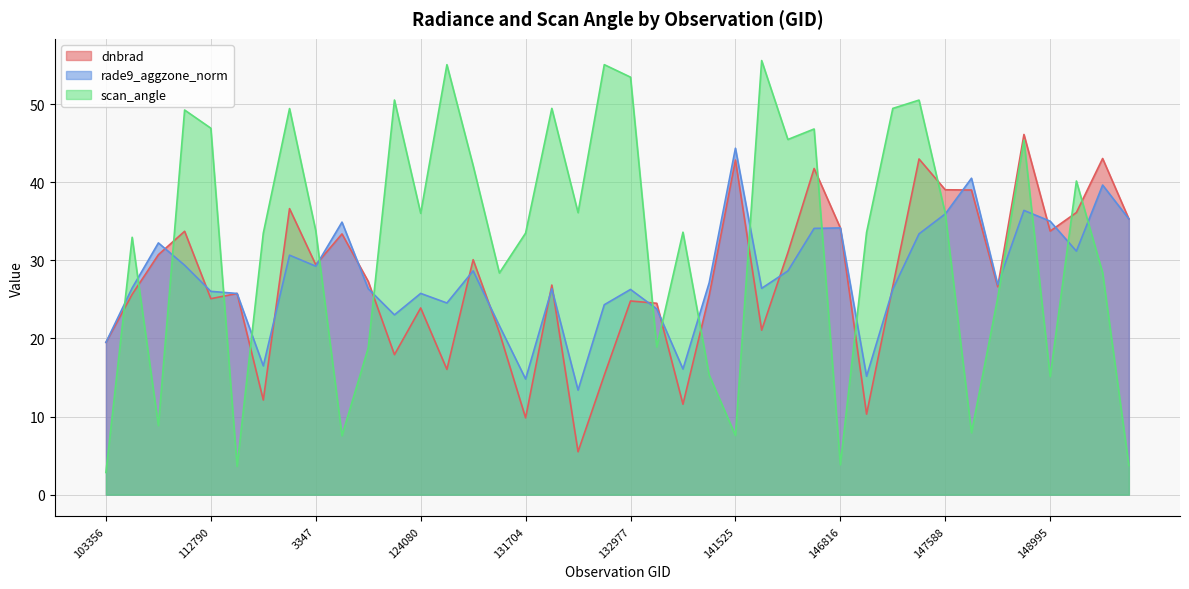

What is the label of the 7th point from the right?

147777